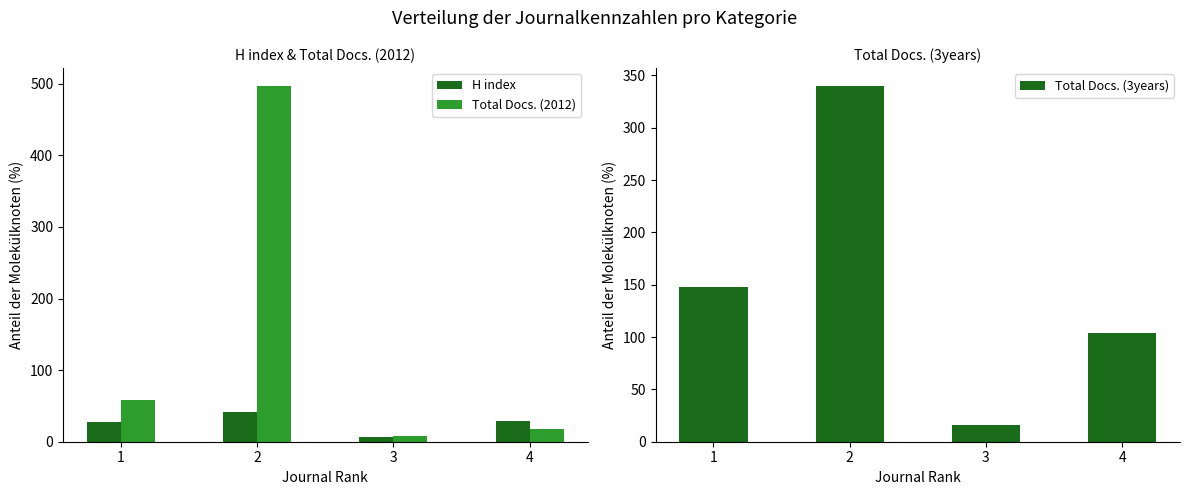

The Total Docs. (2012) series shows 6 at 4. True or false?

False